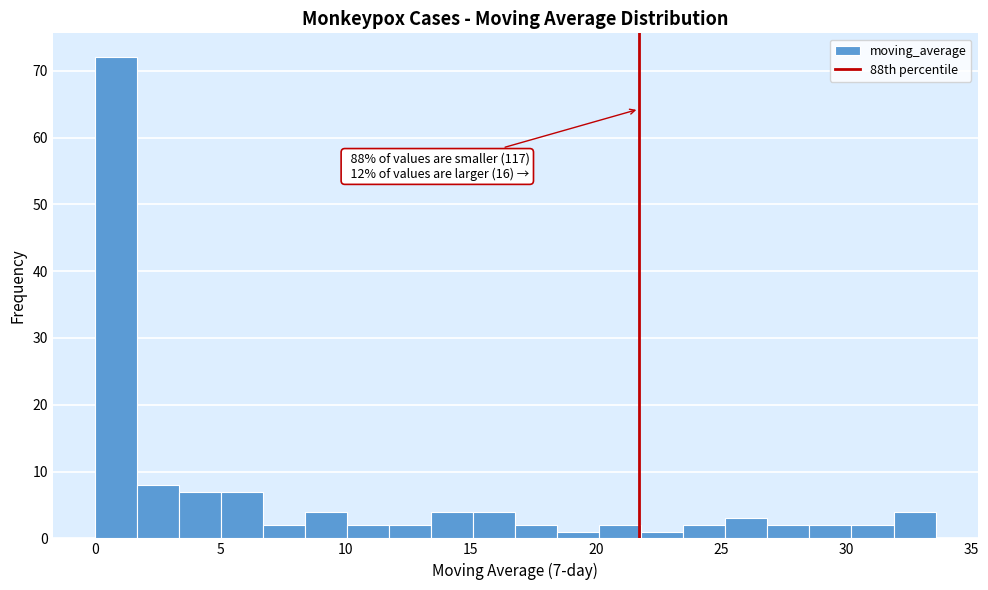

Read against the x-axis, roughly where is the centre of the tallest bar?

1.0